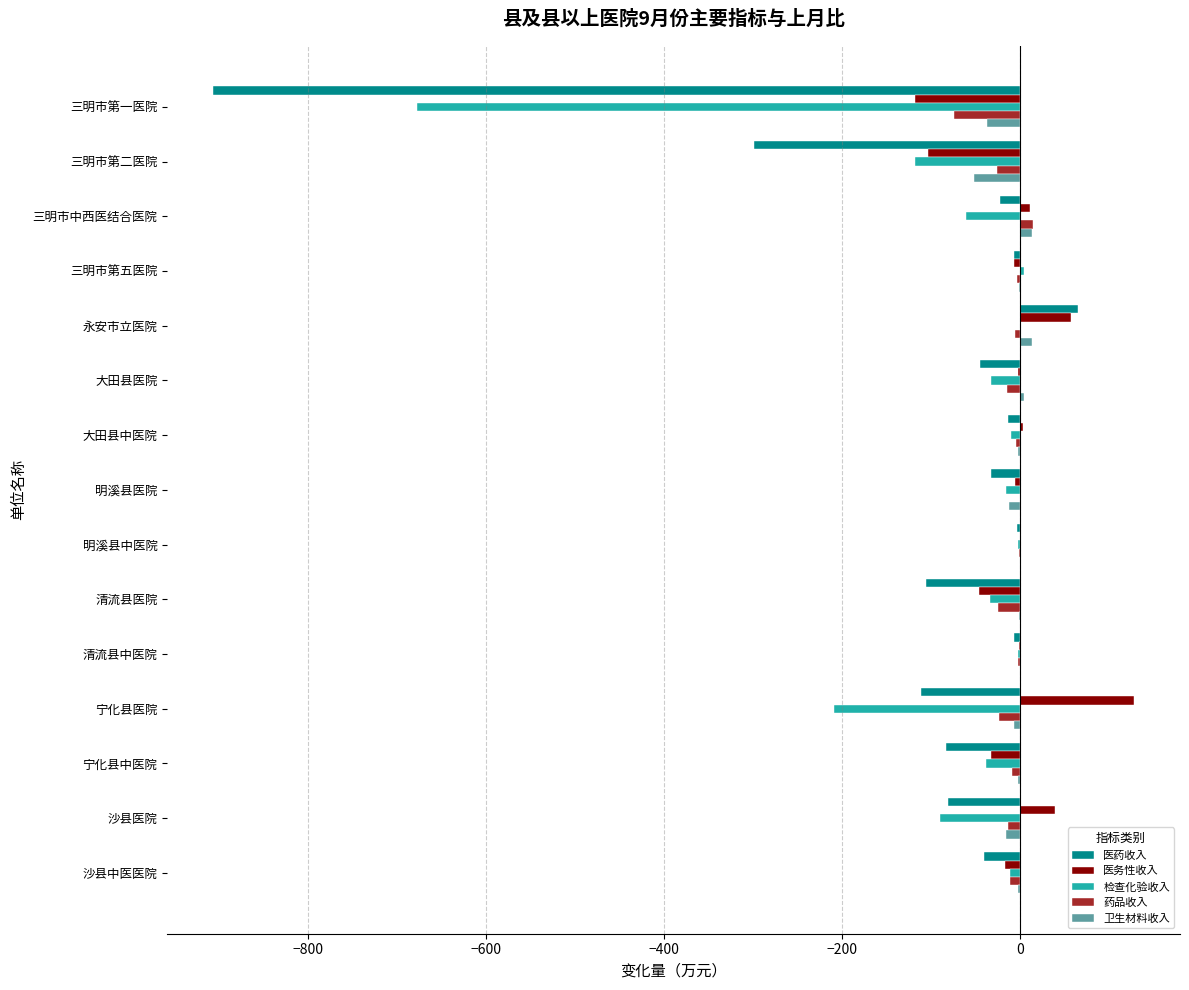

Is it true that 医药收入 equals -906.1 at 三明市第一医院?

True